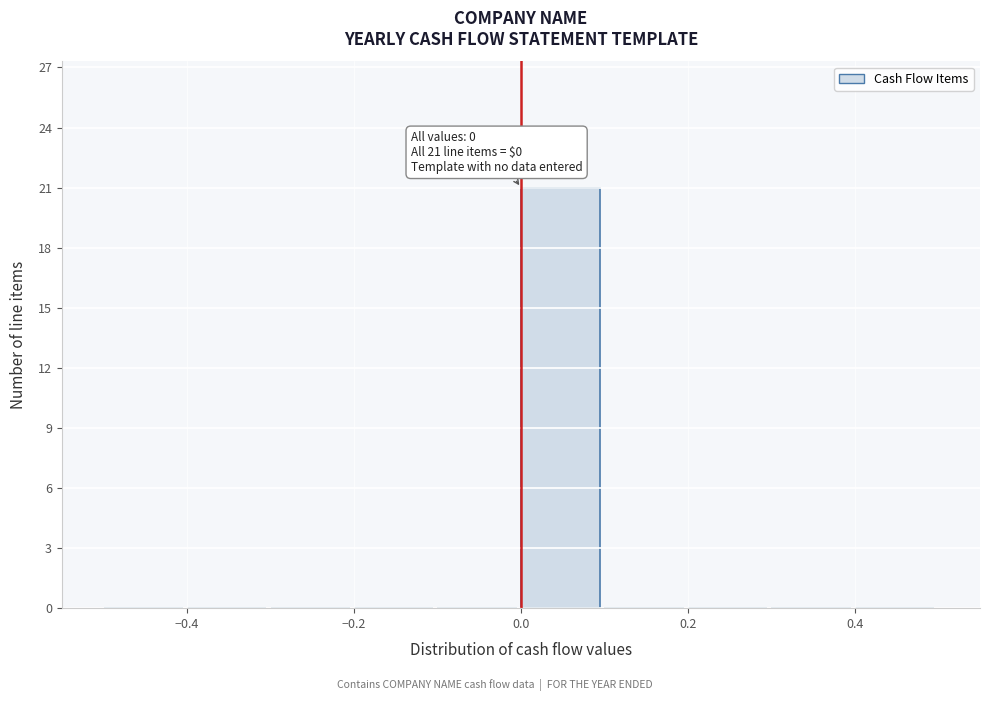

Which range on the x-axis has the tallest bar?

0.0 to 0.1